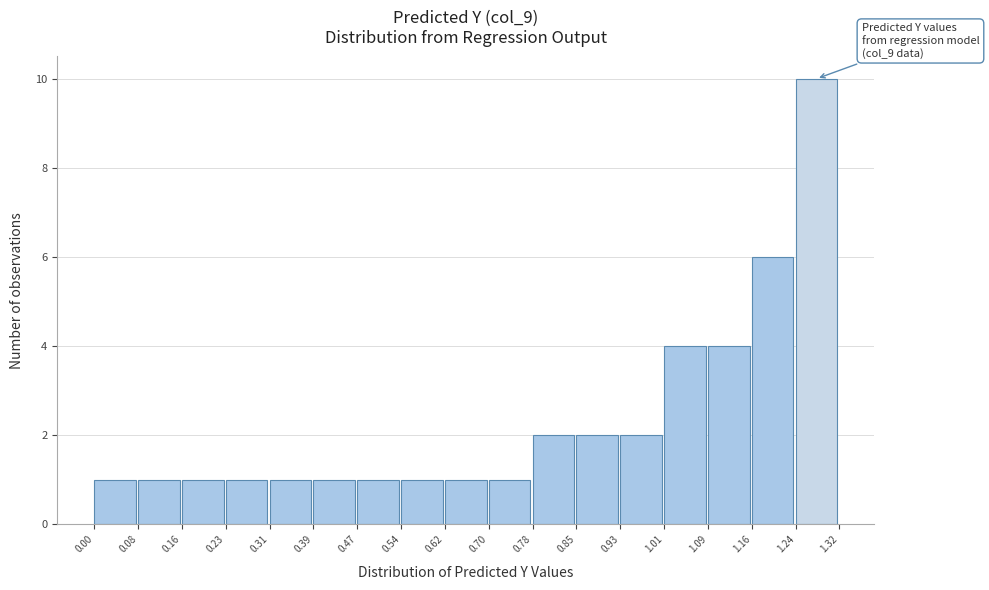

Over which range of the x-axis is the bar tallest?

1.24 to 1.32